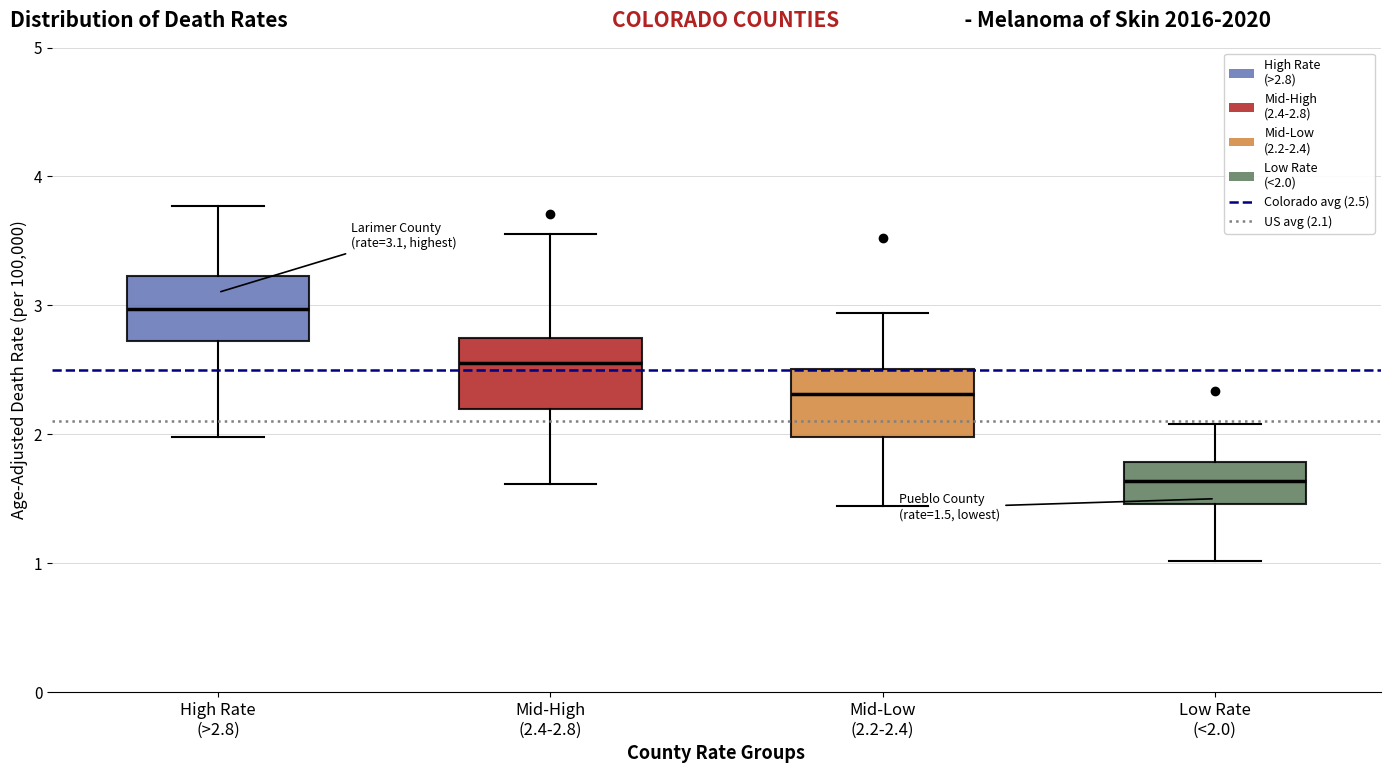

Which box's median line is the lowest?

Low Rate (<2.0)